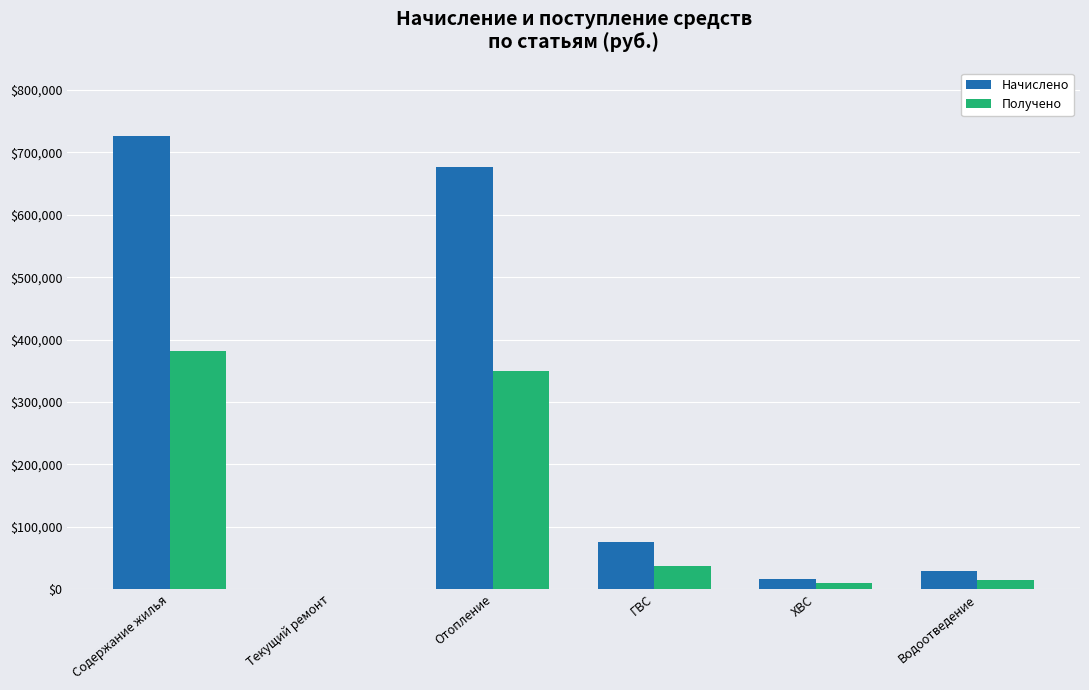

Is it true that Начислено equals 727054.2 at Содержание жилья?

True